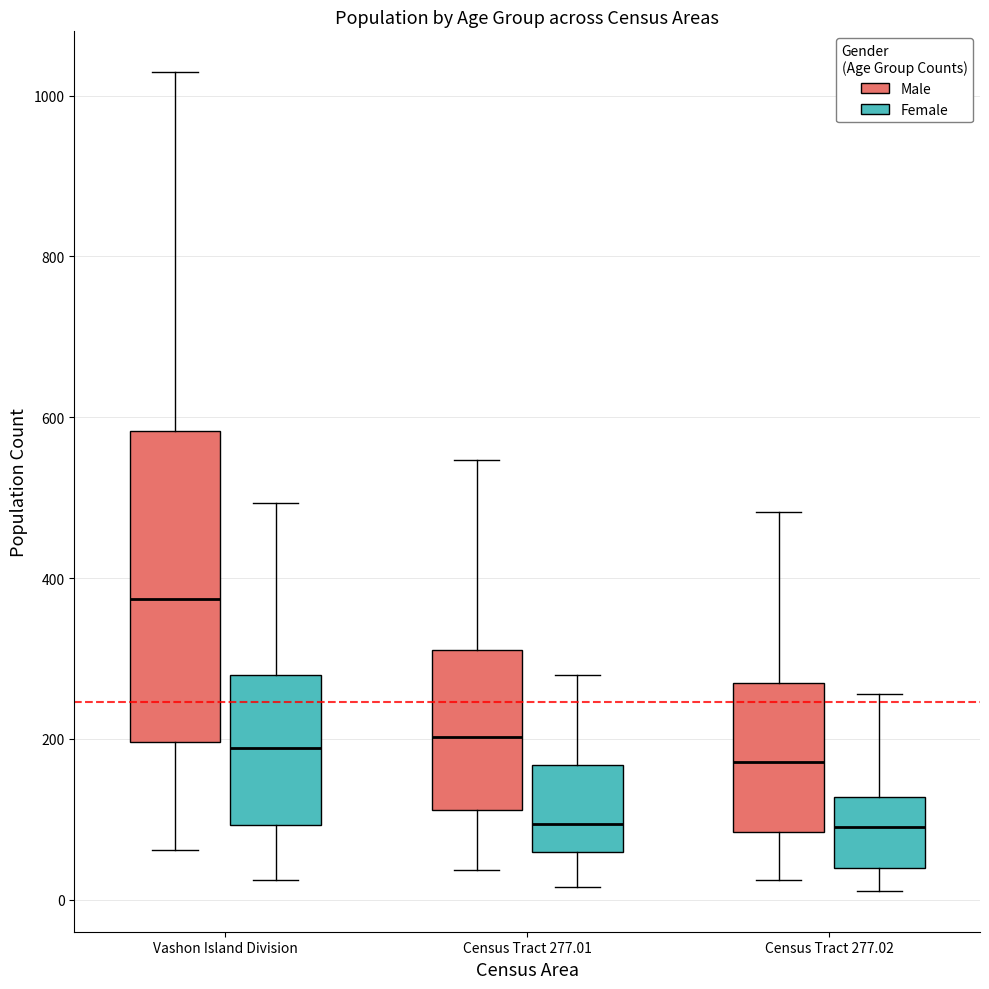

Reading left to right, transcribe this box plot: for each box, give where its median line is, the range the box spans, and where its two whiskers end, as read against the y-axis. The values are not printed on the chart, so give them approximately, as read against the axis.

Vashon Island Division (Male): median 380, box 200 to 580, whiskers 60 to 1020
Vashon Island Division (Female): median 180, box 100 to 280, whiskers 20 to 500
Census Tract 277.01 (Male): median 200, box 120 to 320, whiskers 40 to 540
Census Tract 277.01 (Female): median 100, box 60 to 160, whiskers 20 to 280
Census Tract 277.02 (Male): median 180, box 80 to 260, whiskers 20 to 480
Census Tract 277.02 (Female): median 100, box 40 to 120, whiskers 20 to 260